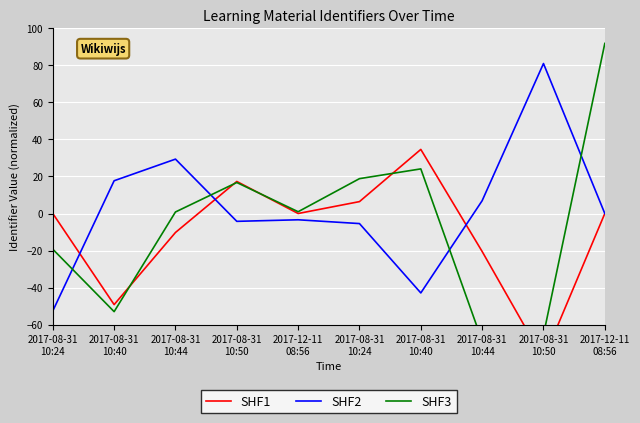

What is the sum of all SHF1 values?

-100.4